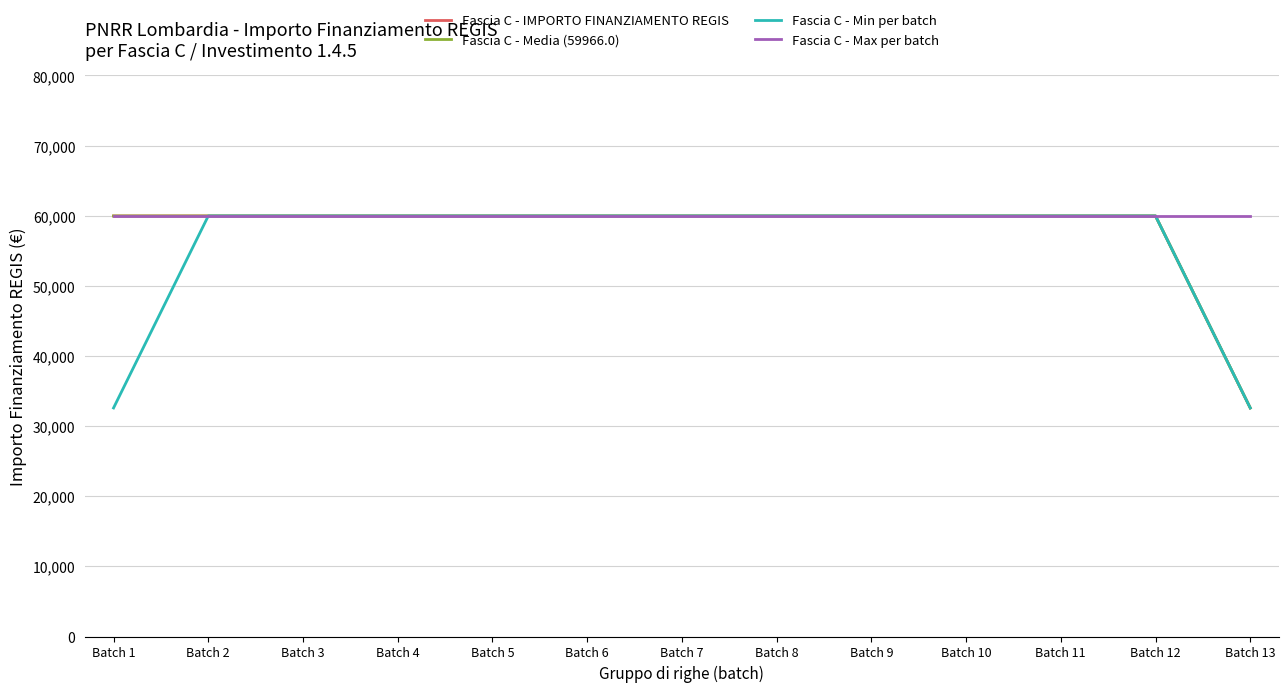

Is the value of Fascia C - Max per batch at Batch 10 greater than the value of Fascia C - IMPORTO FINANZIAMENTO REGIS at Batch 7?

No